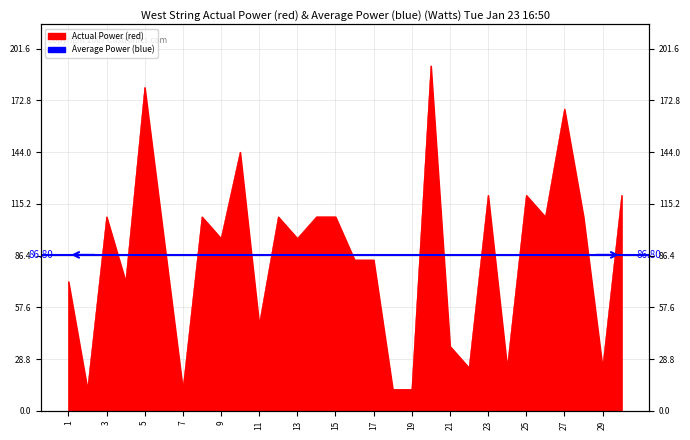

Where is the first local maximum?

3